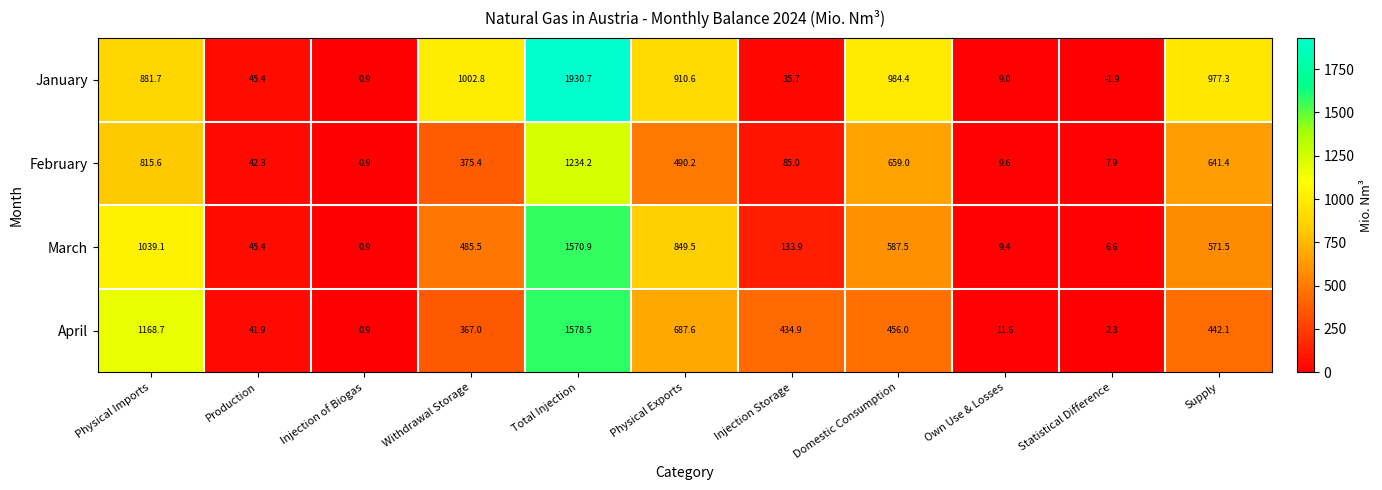

Which series has the widest spread of values?

January